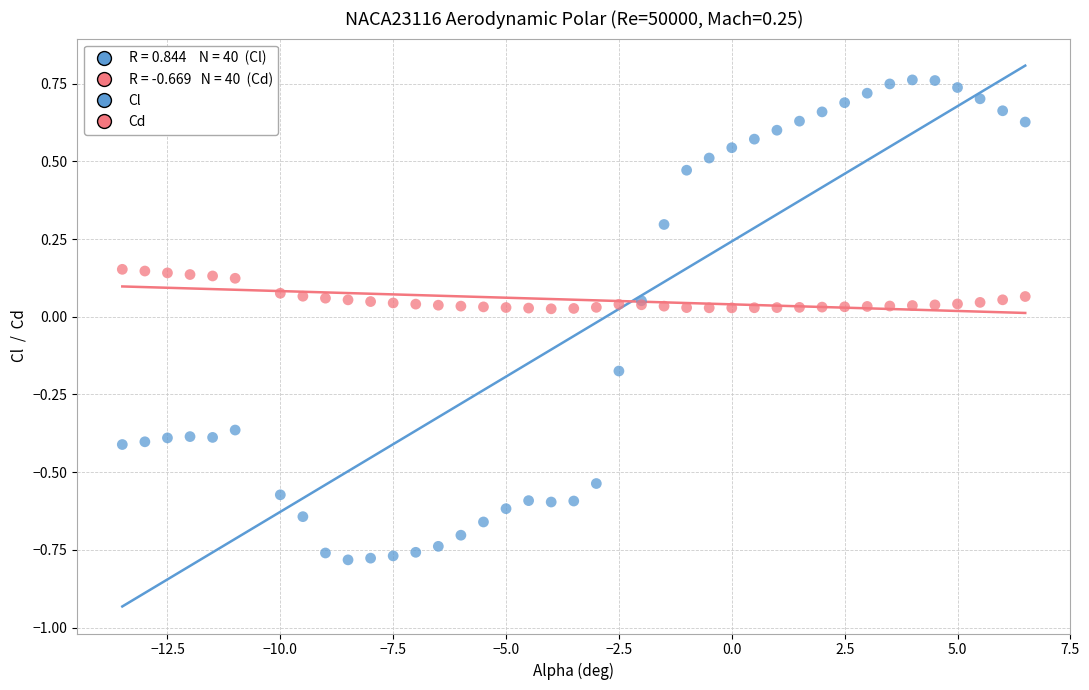

Which series contains the lowest Y value?

Cl